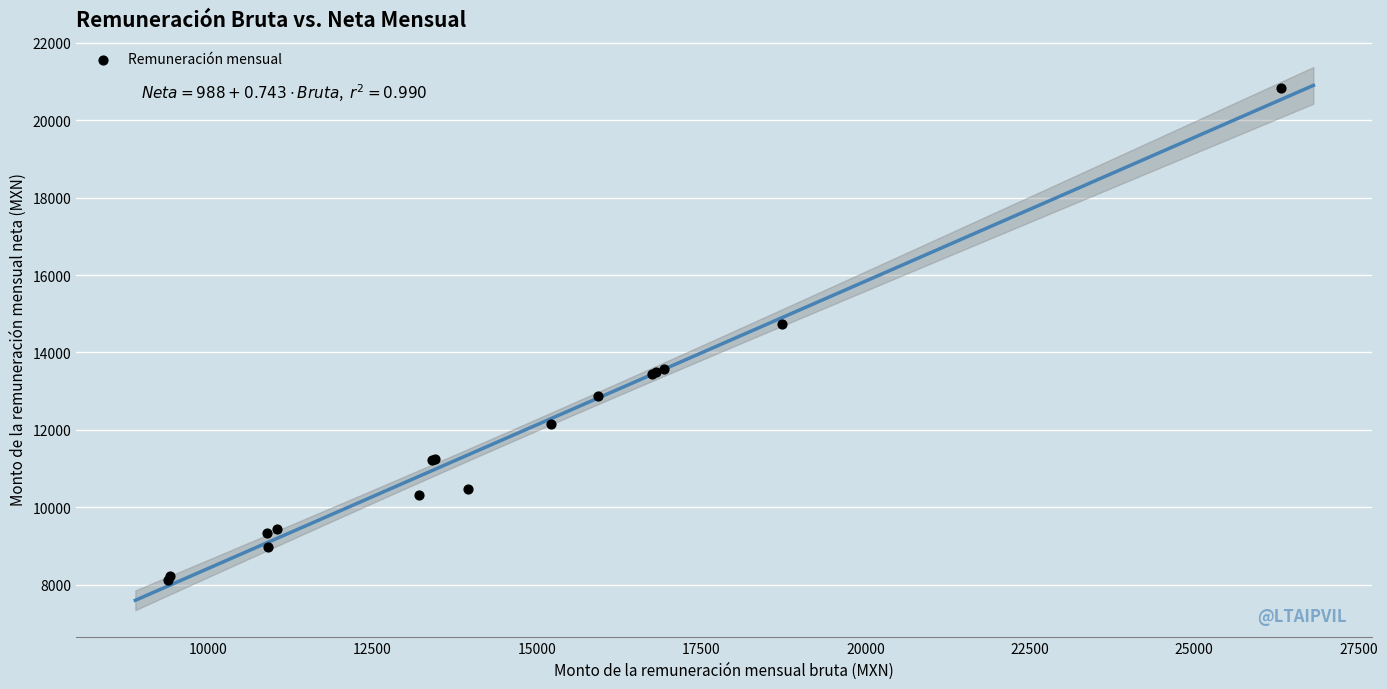

What Y value in the scatter plot is closest to 14473?

14742.2